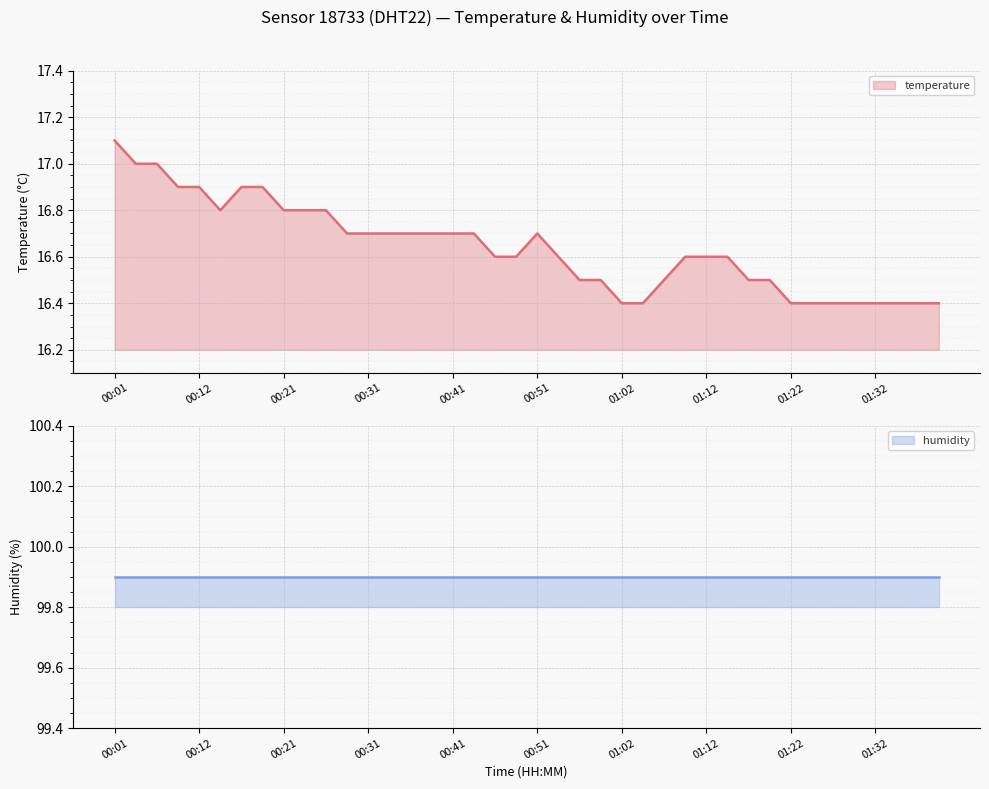

How many values are between 16 and 17?

39